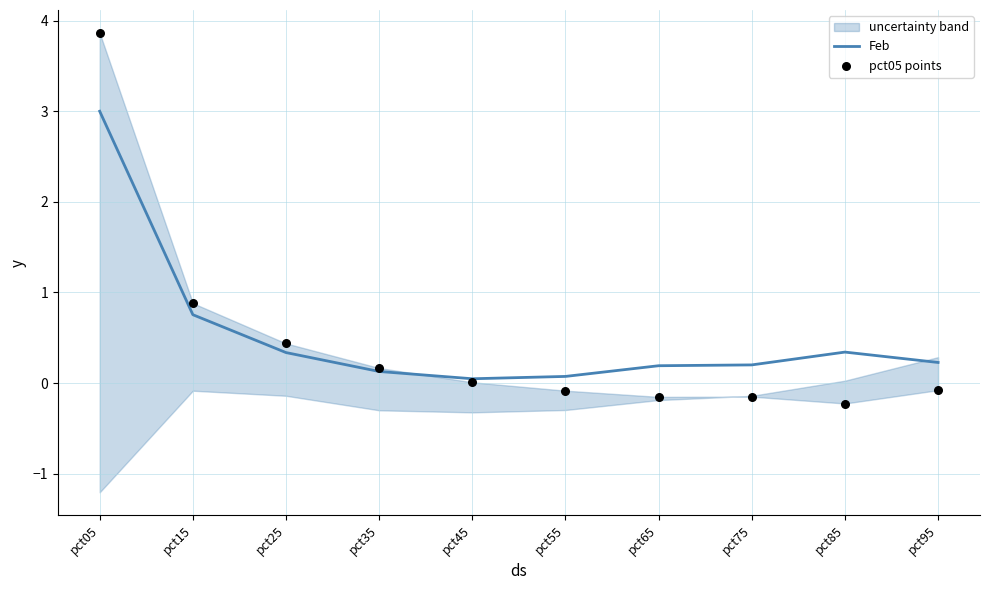

Is the value of pct05 points at pct25 greater than the value of Feb at pct75?

Yes